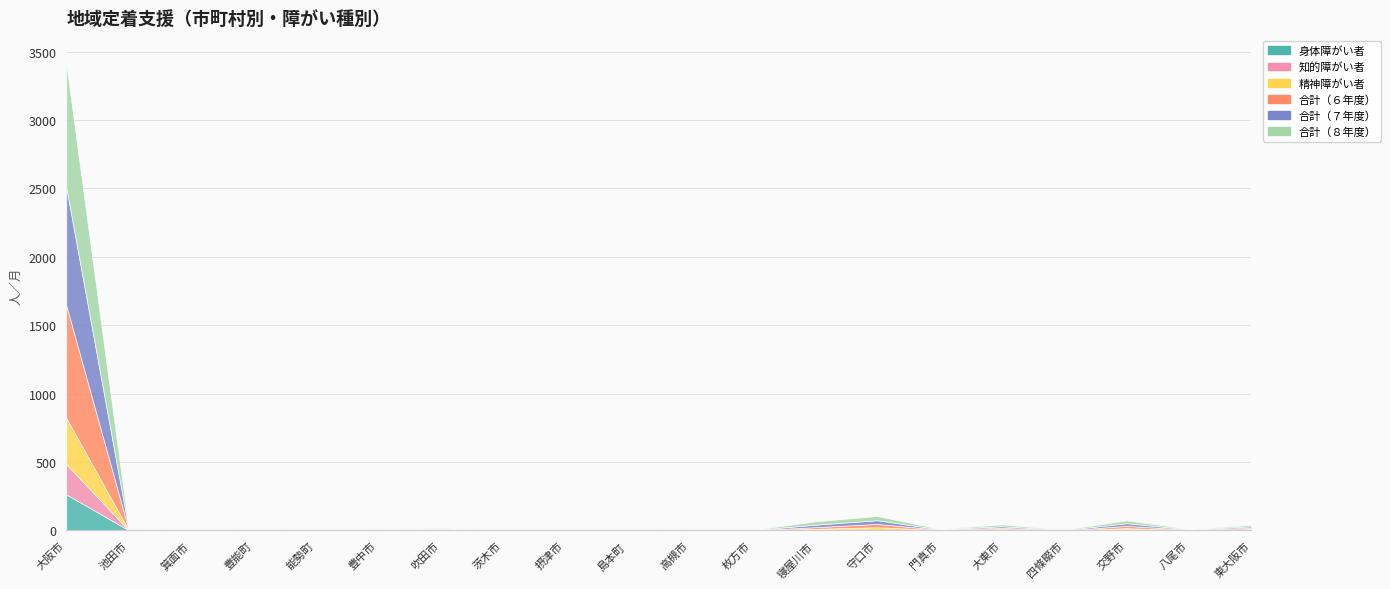

What is the total value across all series at 箕面市?

16